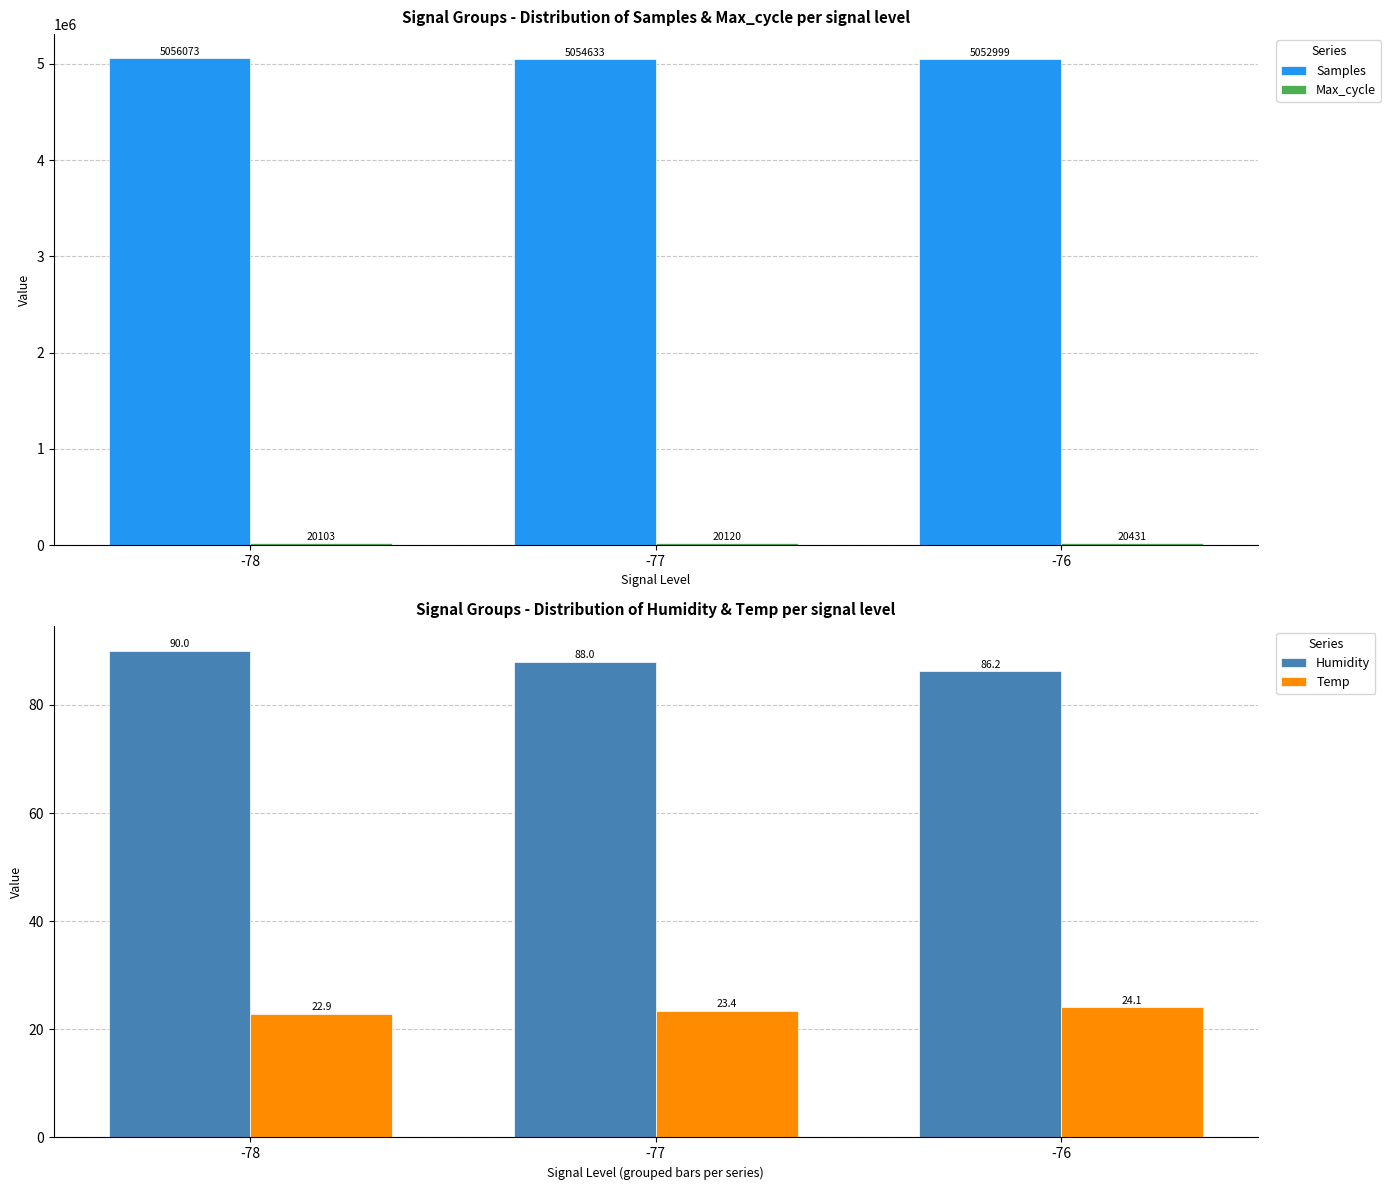

Is the value of Samples at -77 greater than the value of Humidity at -77?

Yes